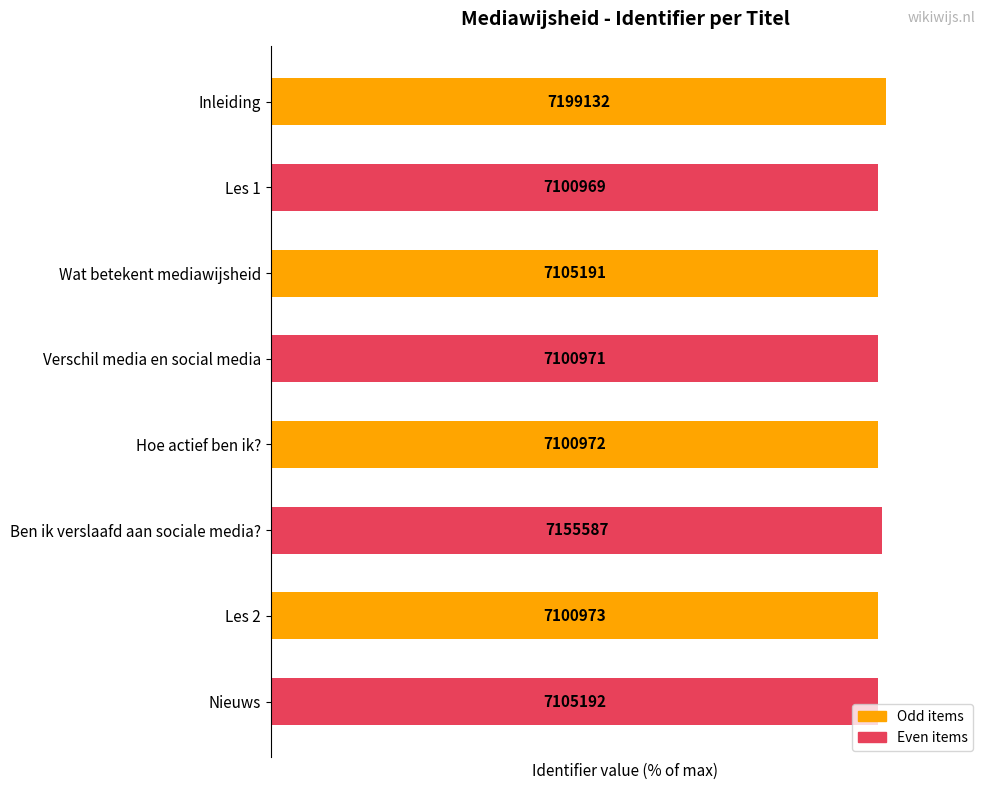

How many bars are there in total?

8